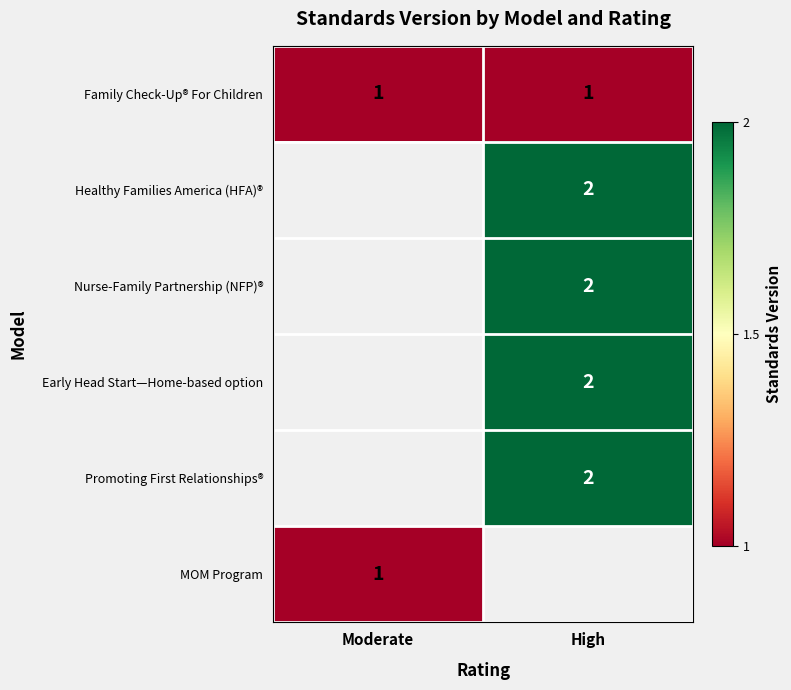

True or false: MOM Program has a value of 1 at Moderate.

True